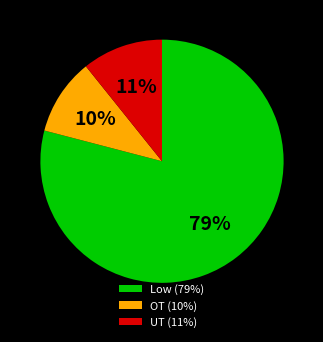

Is it true that Low (79%) is 79% of the pie?

True